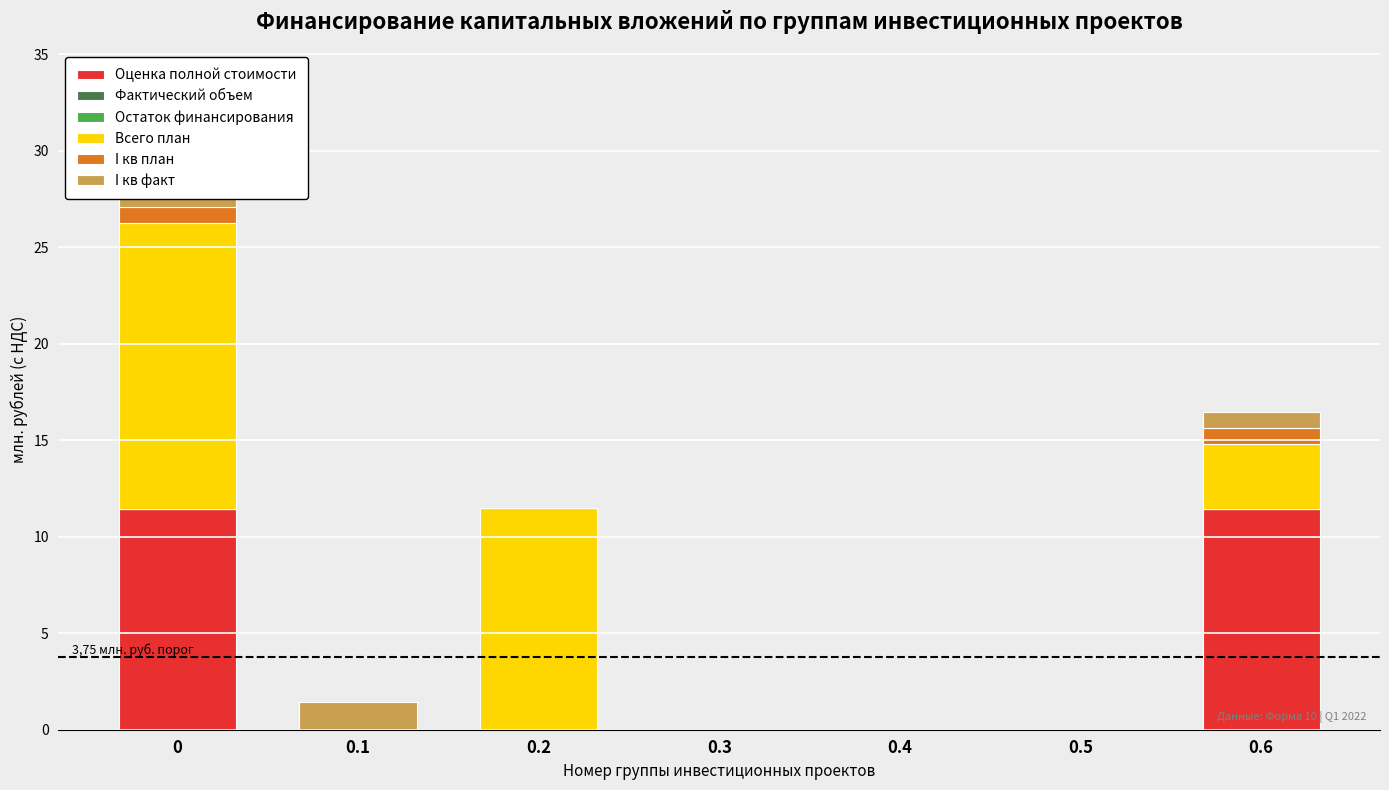

Is the value of Остаток финансирования at 0 greater than the value of I кв план at 0.3?

No